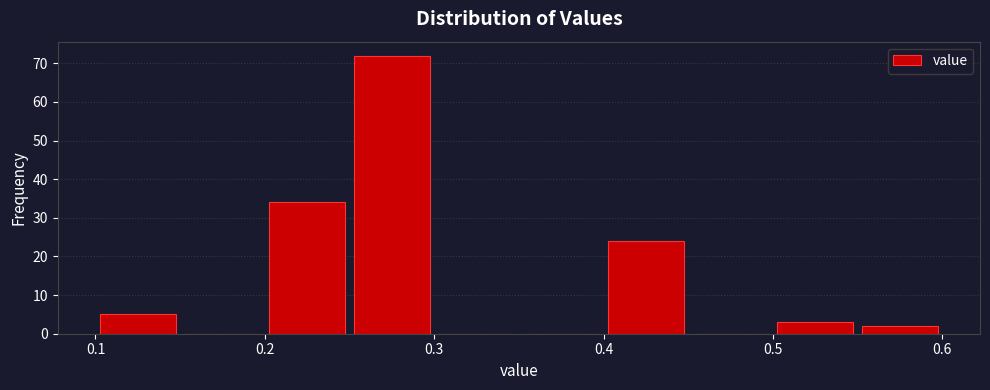

What is the height of the bar covering 0.40 to 0.45 on the x-axis? The values are not printed on the chart, so give them approximately, as read against the axis.

24